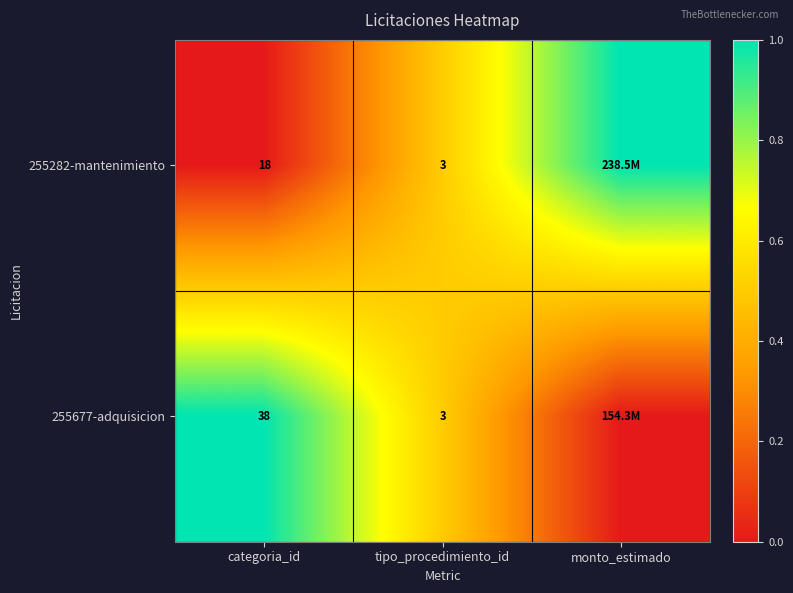

True or false: 255282-mantenimiento has a value of 0.1 at tipo_procedimiento_id.

False